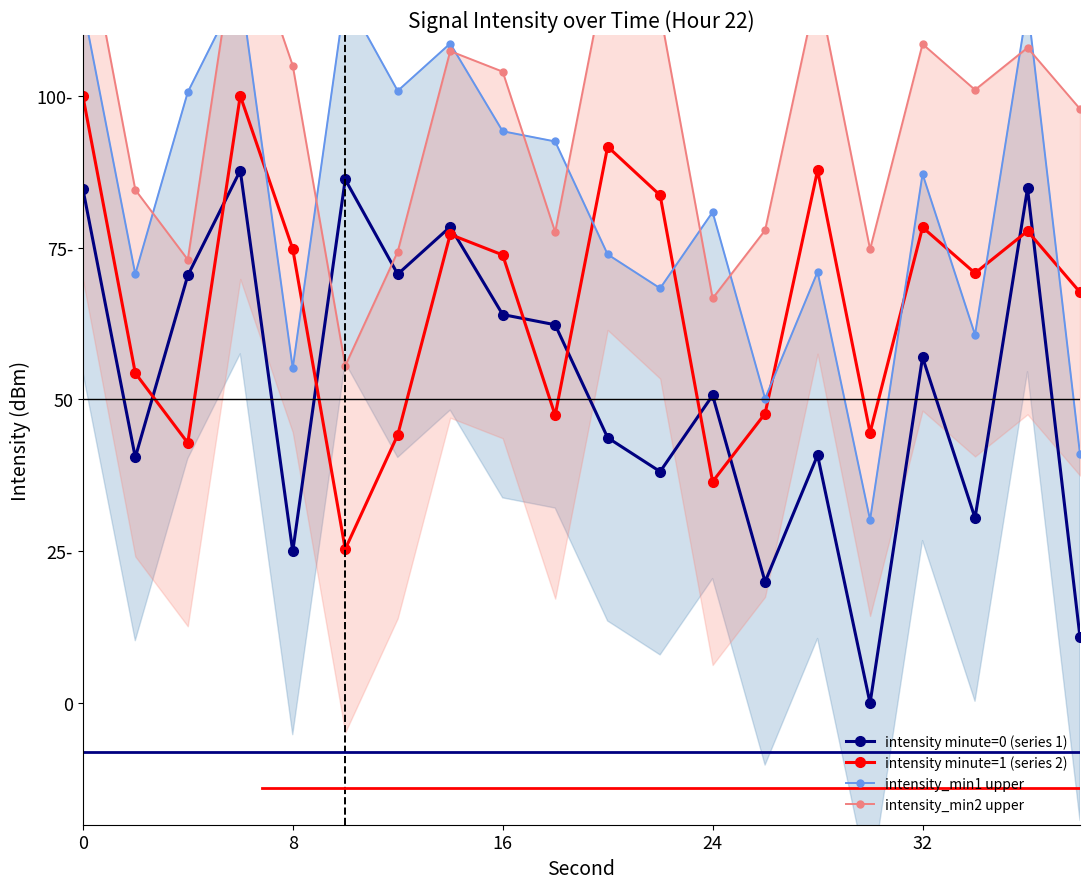

Which series changed the most between 6 and 11?

intensity_min2 upper